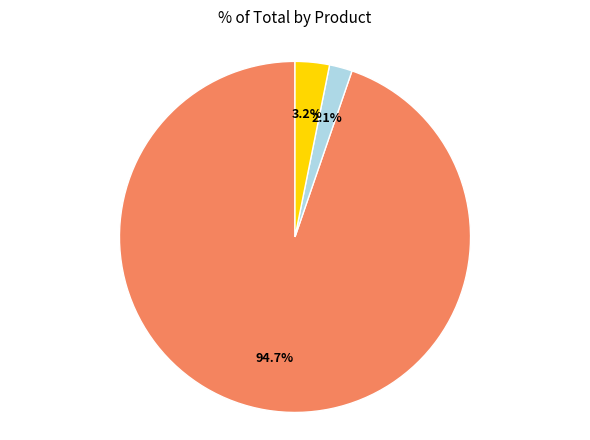

Is there a majority slice in this chart?

Yes